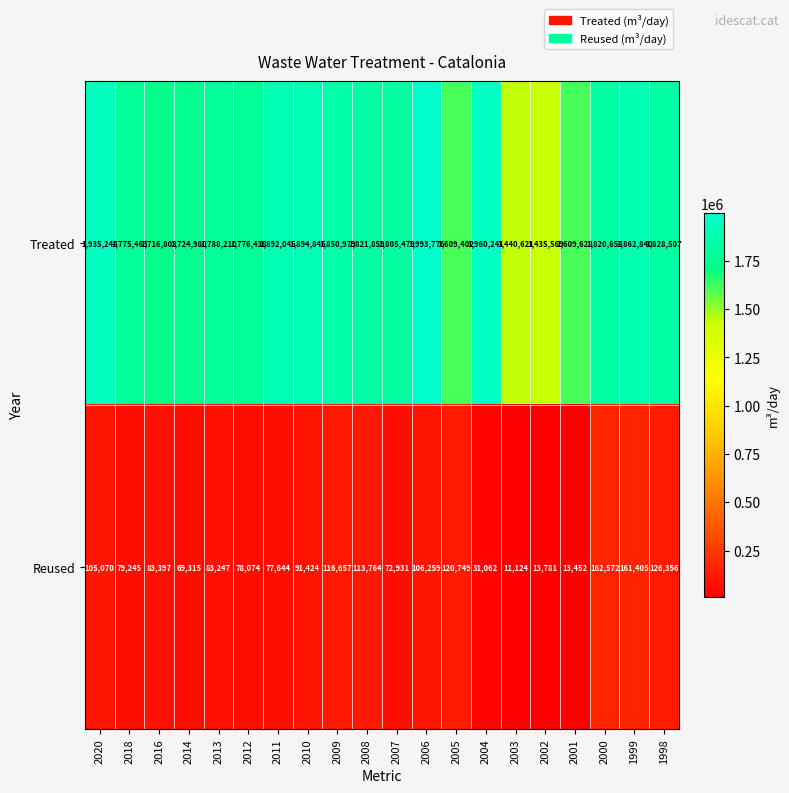

List the series in order of their overall mean, lowest first.

Reused, Treated